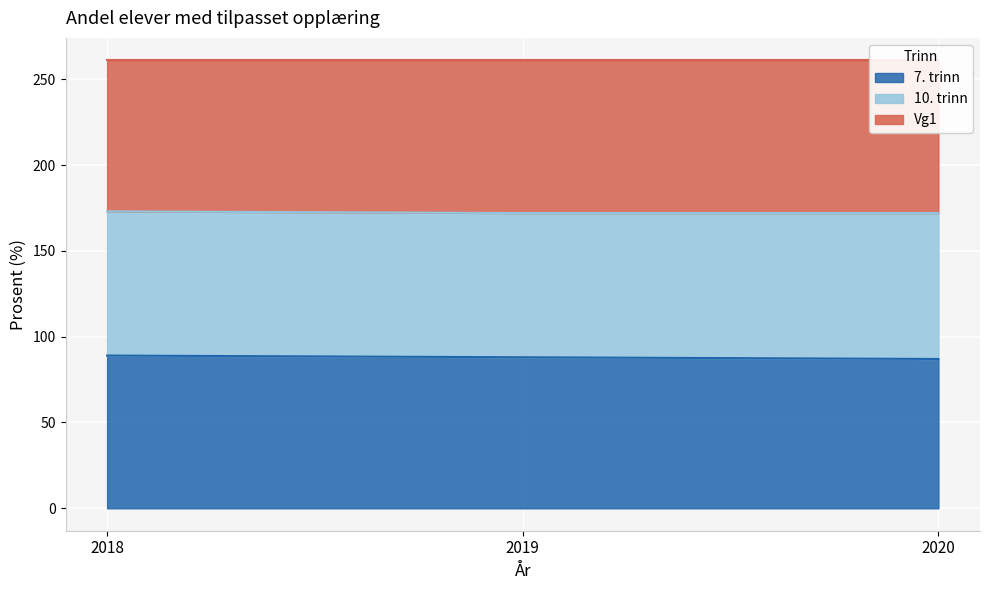

At which label is 7. trinn closest to 88?

2019